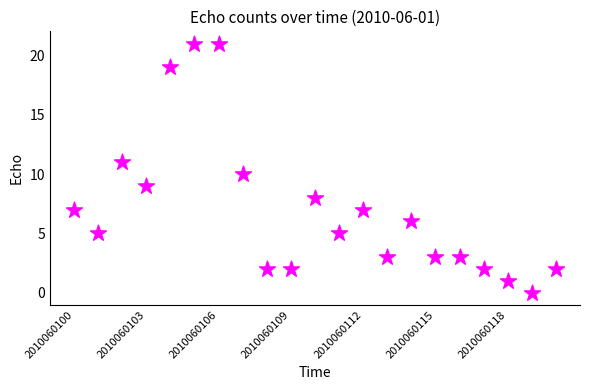

What is the range of Y values (max minus min)?

21